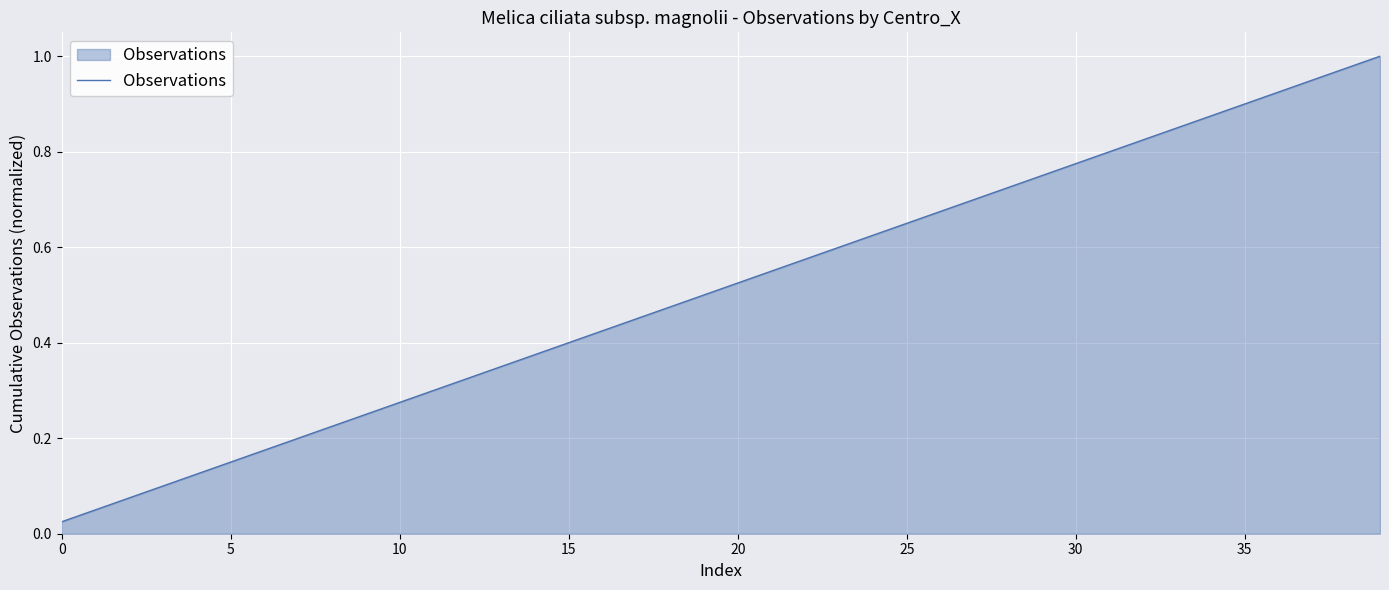

What is the average value?

0.5